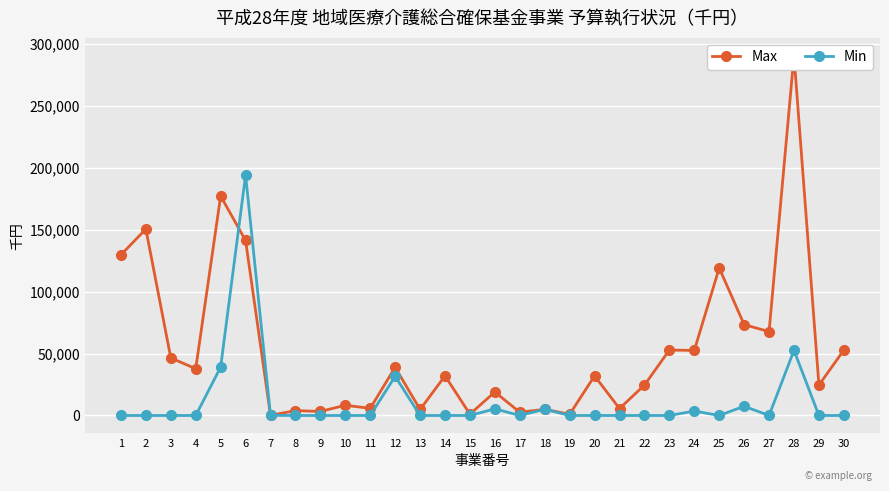

What are all the series names shown in the legend?

Max, Min